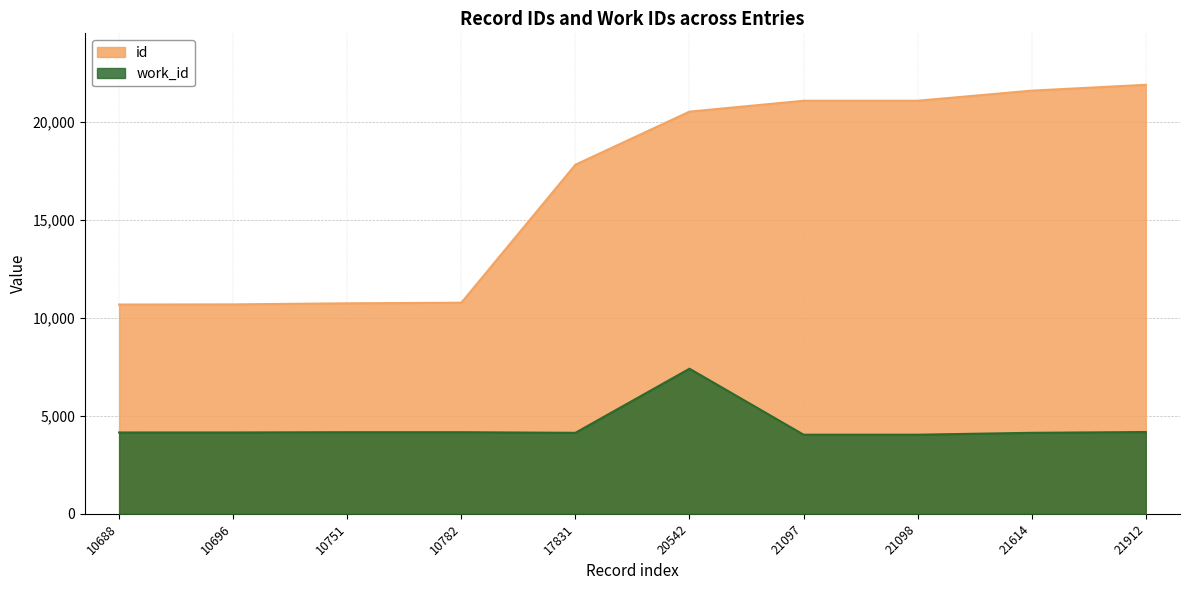

At which label is id closest to 16300?

17831